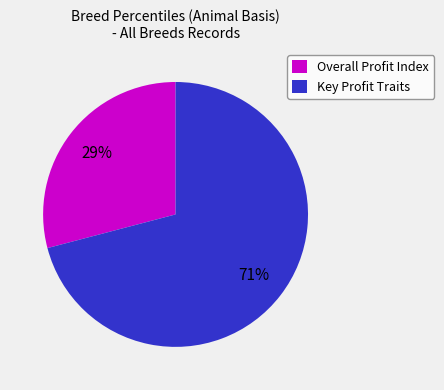

Do Overall Profit Index and Key Profit Traits together represent more than half of the pie?

Yes